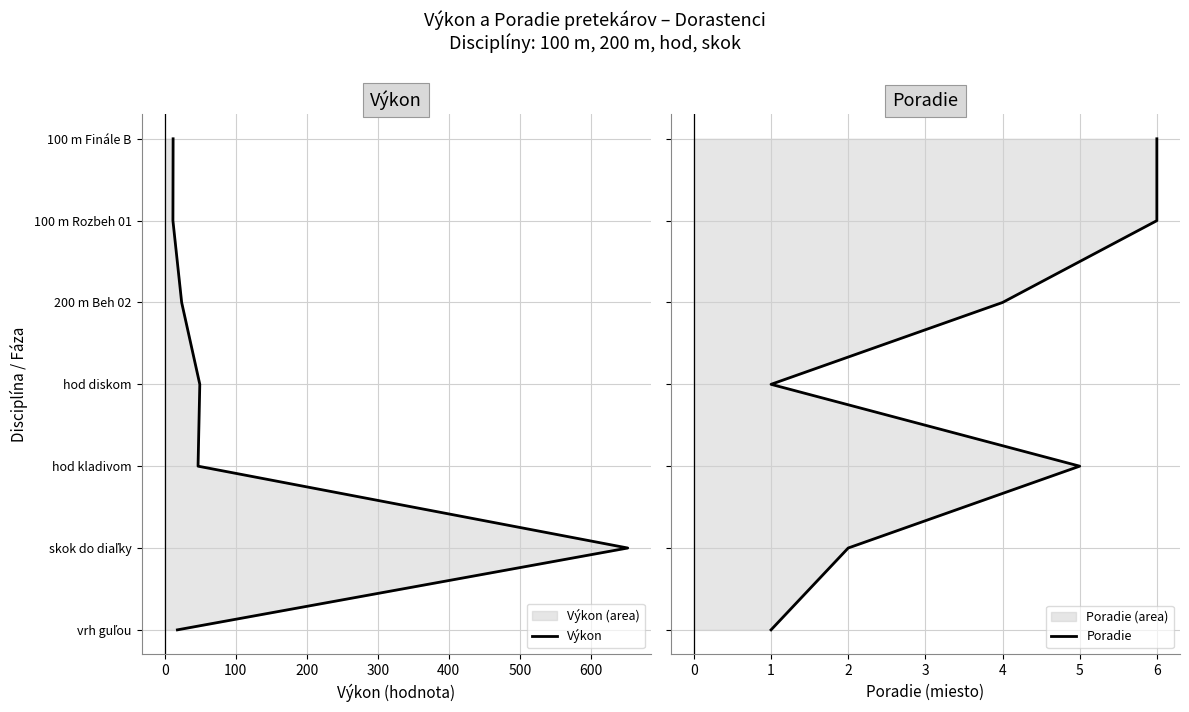

What is the value of the Poradie point at the 7th from the left?

6